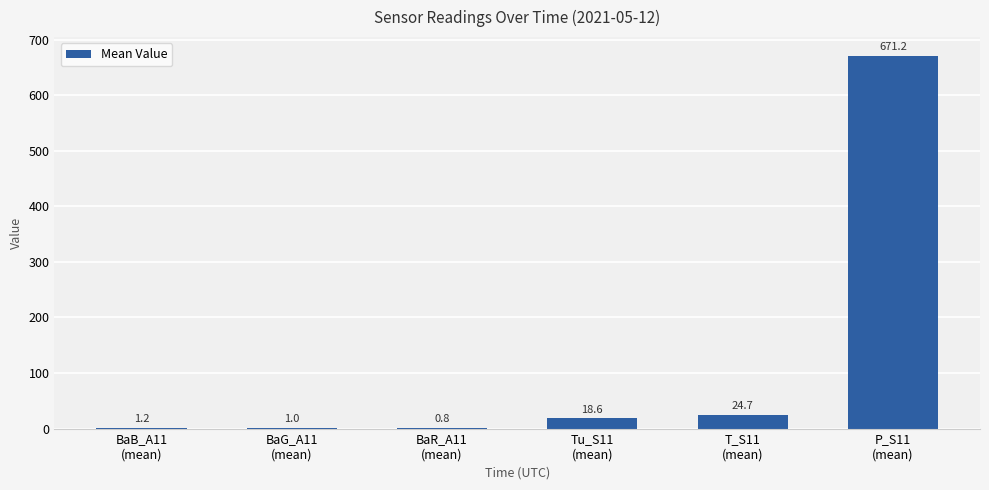

How many values exceed 18?

3